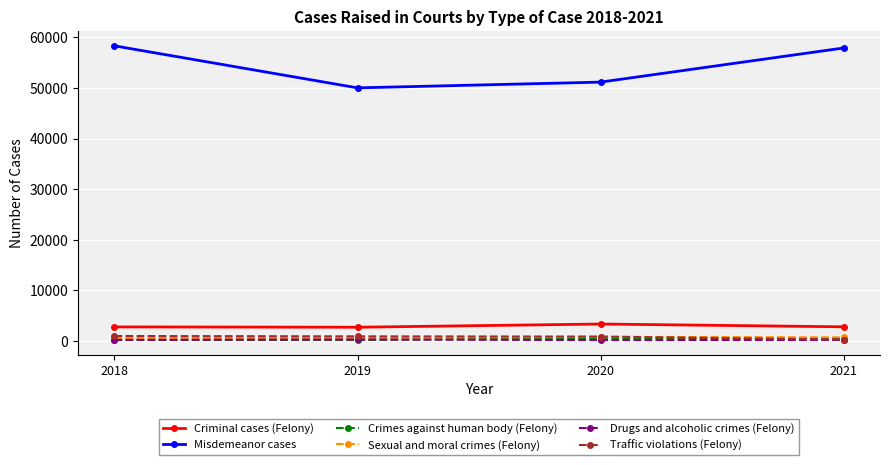

True or false: Sexual and moral crimes (Felony) has a value of 640 at 2018.

True